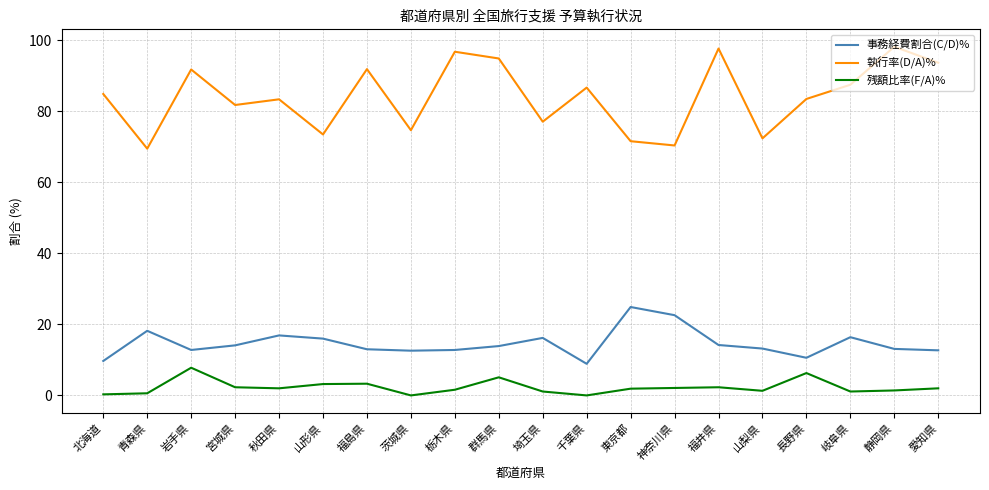

The 残額比率(F/A)% series shows 1.1 at 埼玉県. True or false?

True